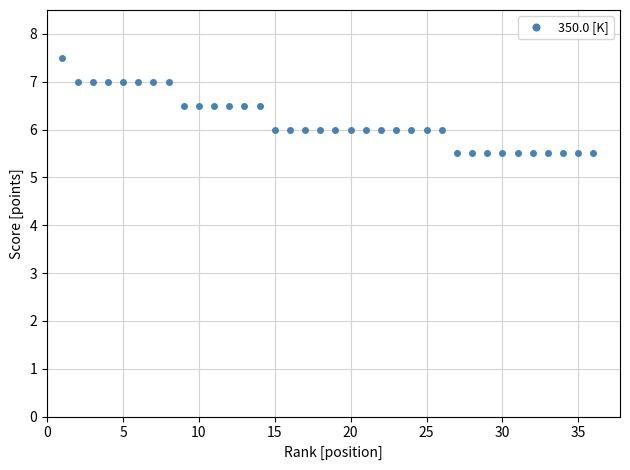

What is the value of the 10th point from the left?

6.5